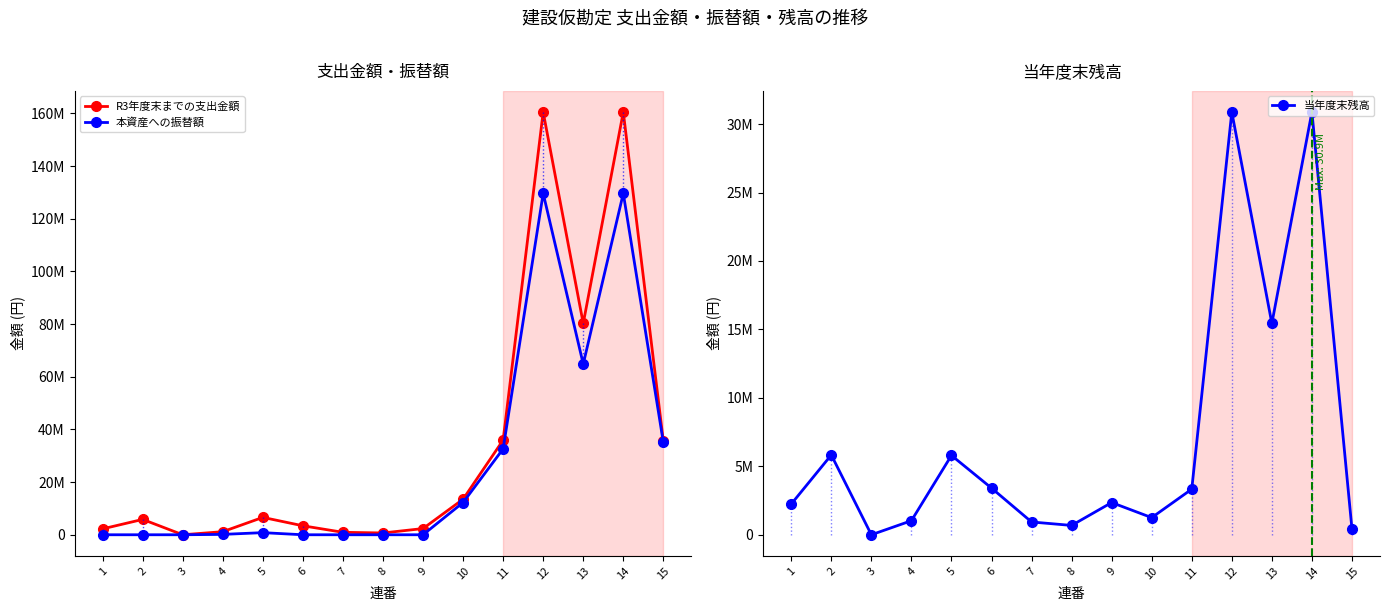

Rank the series by their average value, from lowest to highest.

当年度末残高, 本資産への振替額, R3年度末までの支出金額